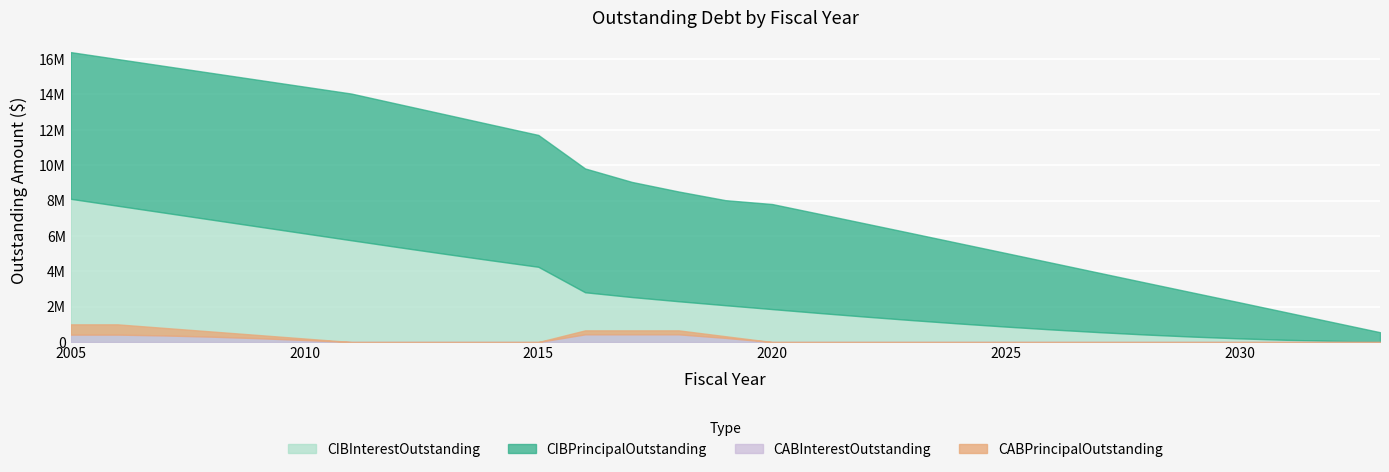

How many values in the CIBPrincipalOutstanding series are below 5940000?

13